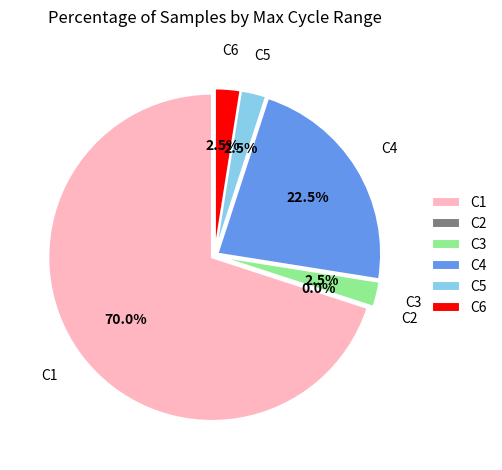

The 2 slice represents 1% of the pie. True or false?

False